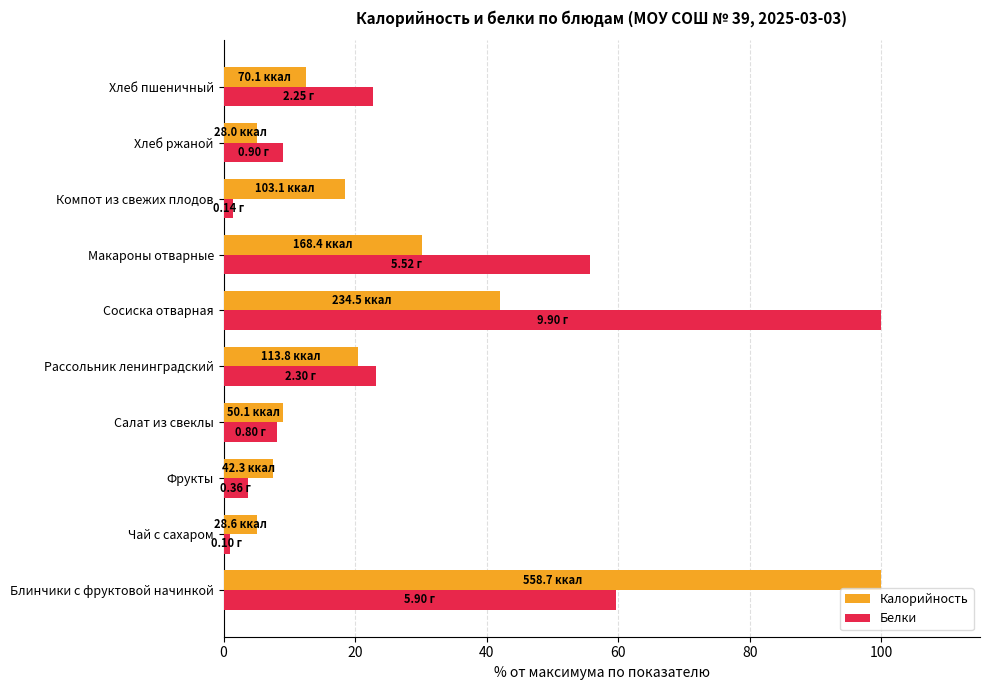

Which category has the highest value in the Калорийность series?

Блинчики с фруктовой начинкой